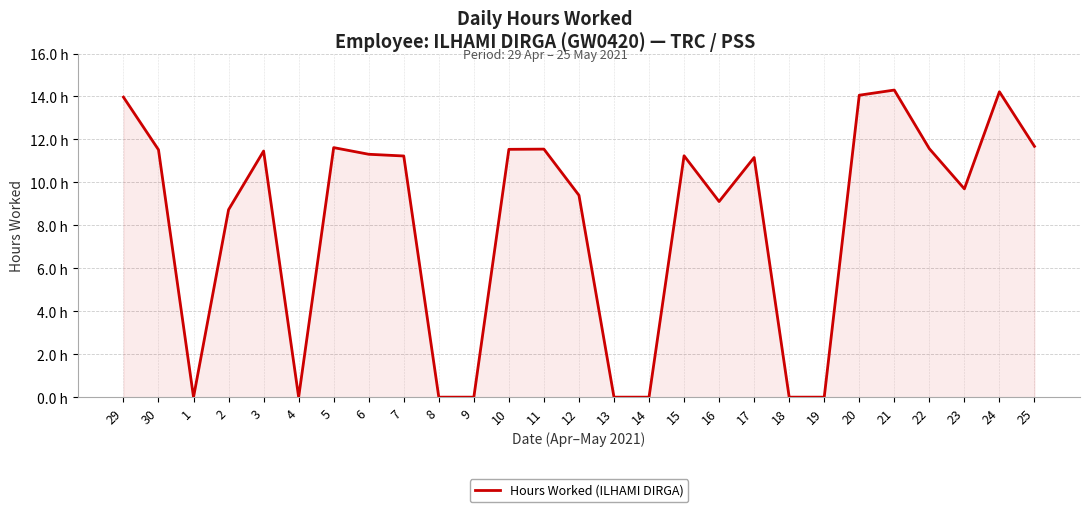

What is the label of the 14th point from the right?

12